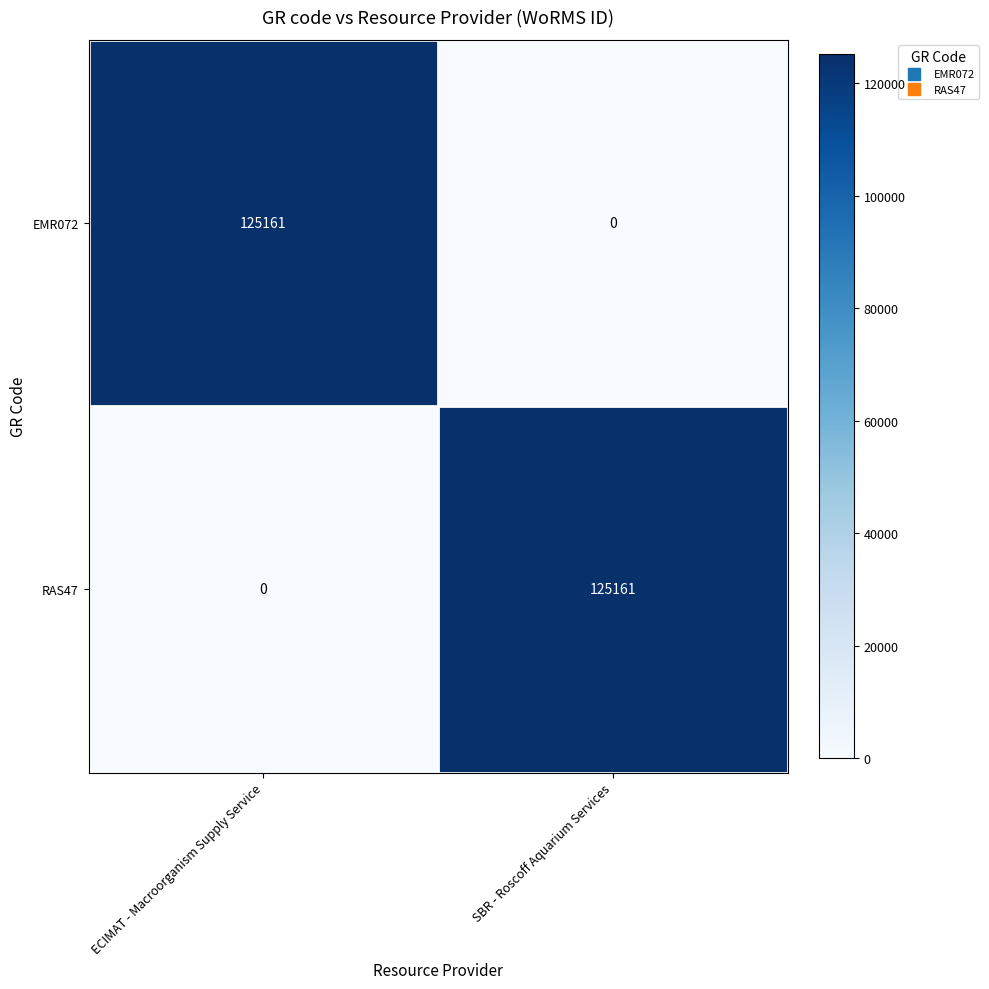

The value of EMR072 at SBR - Roscoff Aquarium Services is -49984. True or false?

False